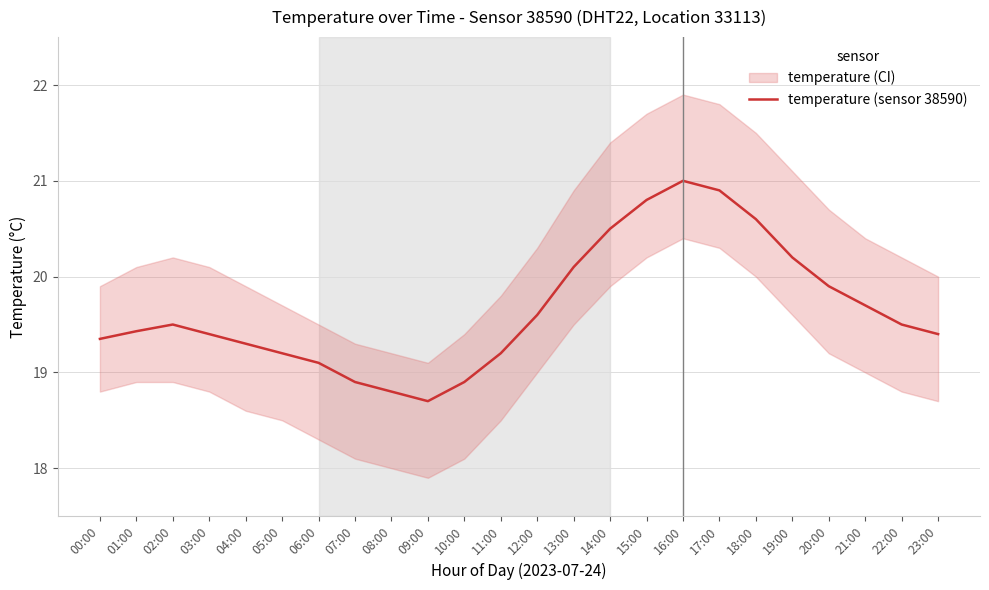

At which category does the data reach its first local peak?

02:00